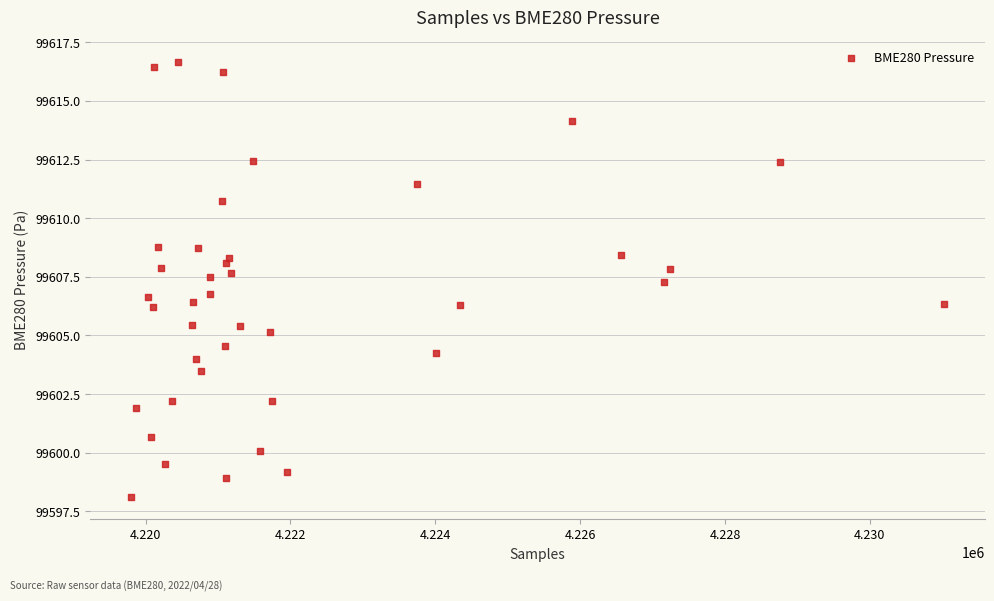

What is the range of Y values (max minus min)?

18.6